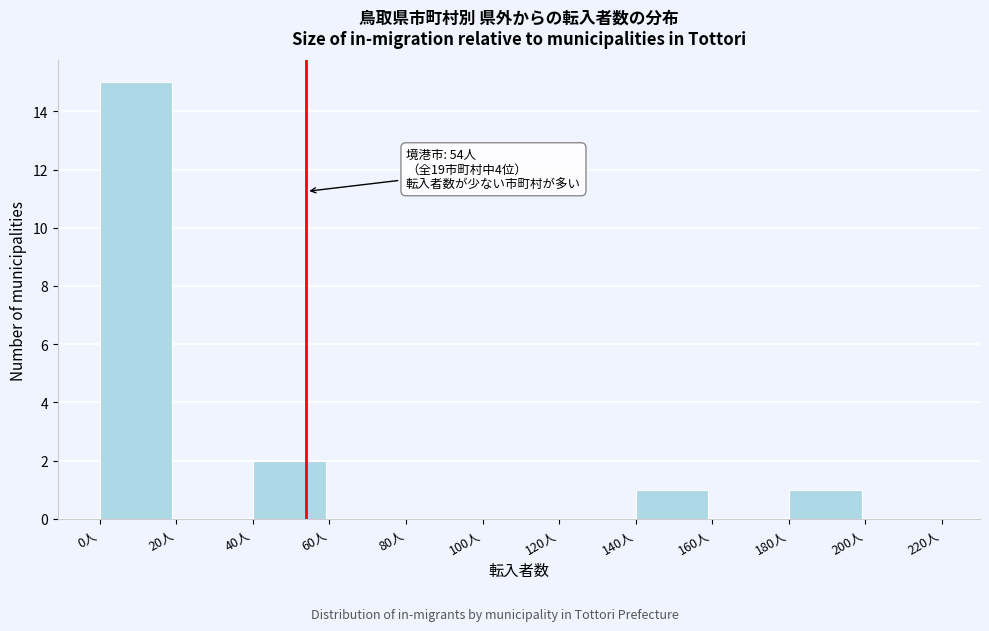

Which range on the x-axis has the tallest bar?

0 to 20